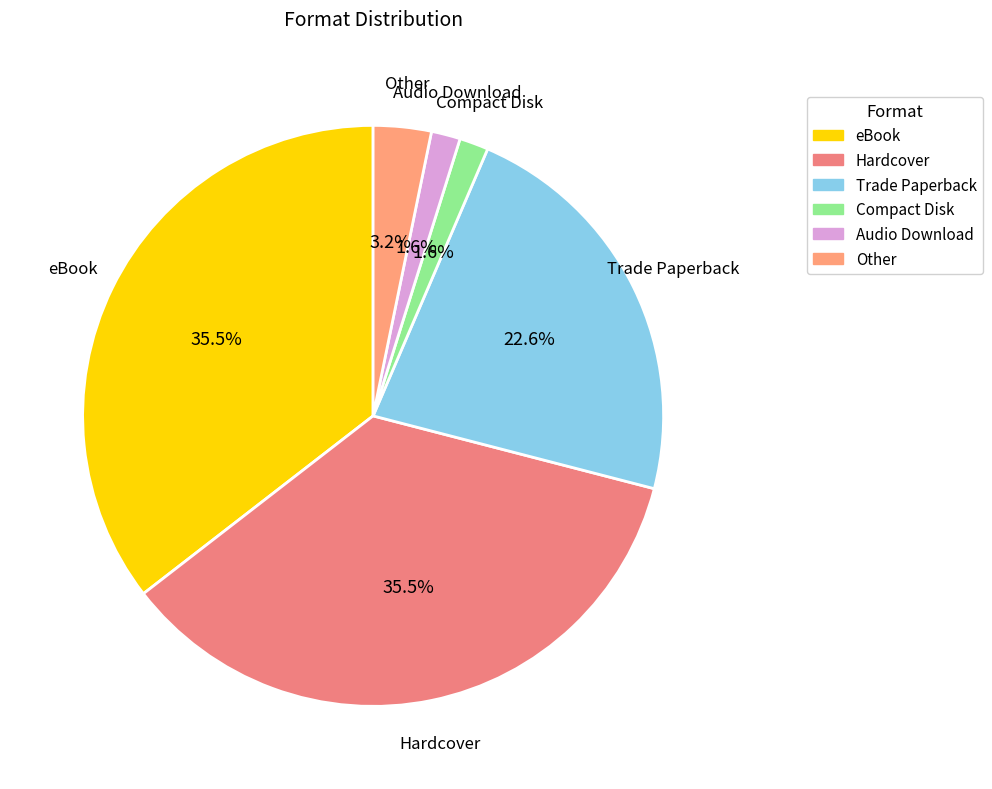

What percentage do Other and Audio Download together represent?

4.8%